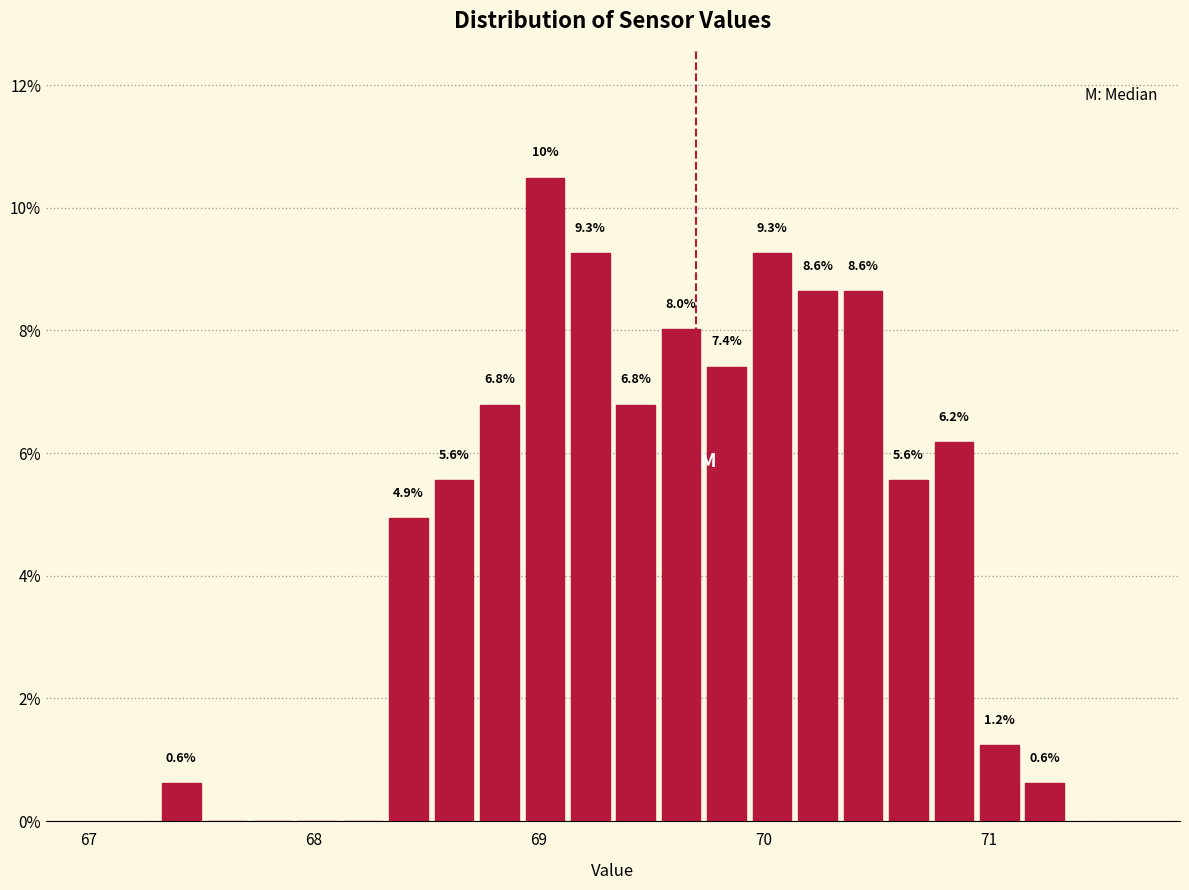

Around what value on the x-axis is the tallest bar? Give the approximate position of its centre, as read against the axis.

69.0